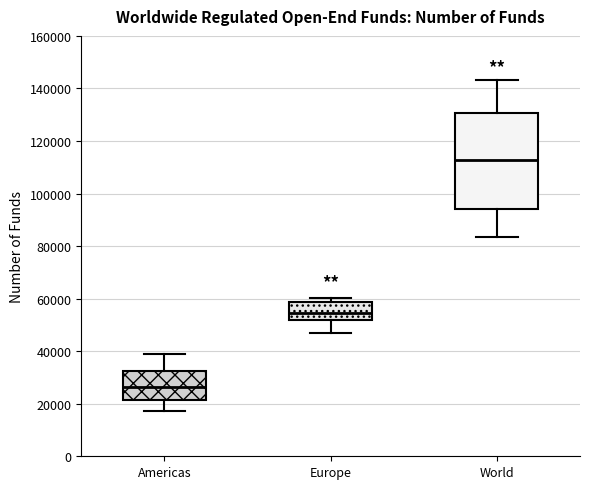

Reading left to right, transcribe this box plot: for each box, give where its median line is, the range the box spans, and where its two whiskers end, as read against the y-axis. The values are not printed on the chart, so give them approximately, as read against the axis.

Americas: median 26000, box 22000 to 32000, whiskers 18000 to 40000
Europe: median 54000, box 52000 to 58000, whiskers 46000 to 60000
World: median 112000, box 94000 to 130000, whiskers 84000 to 144000